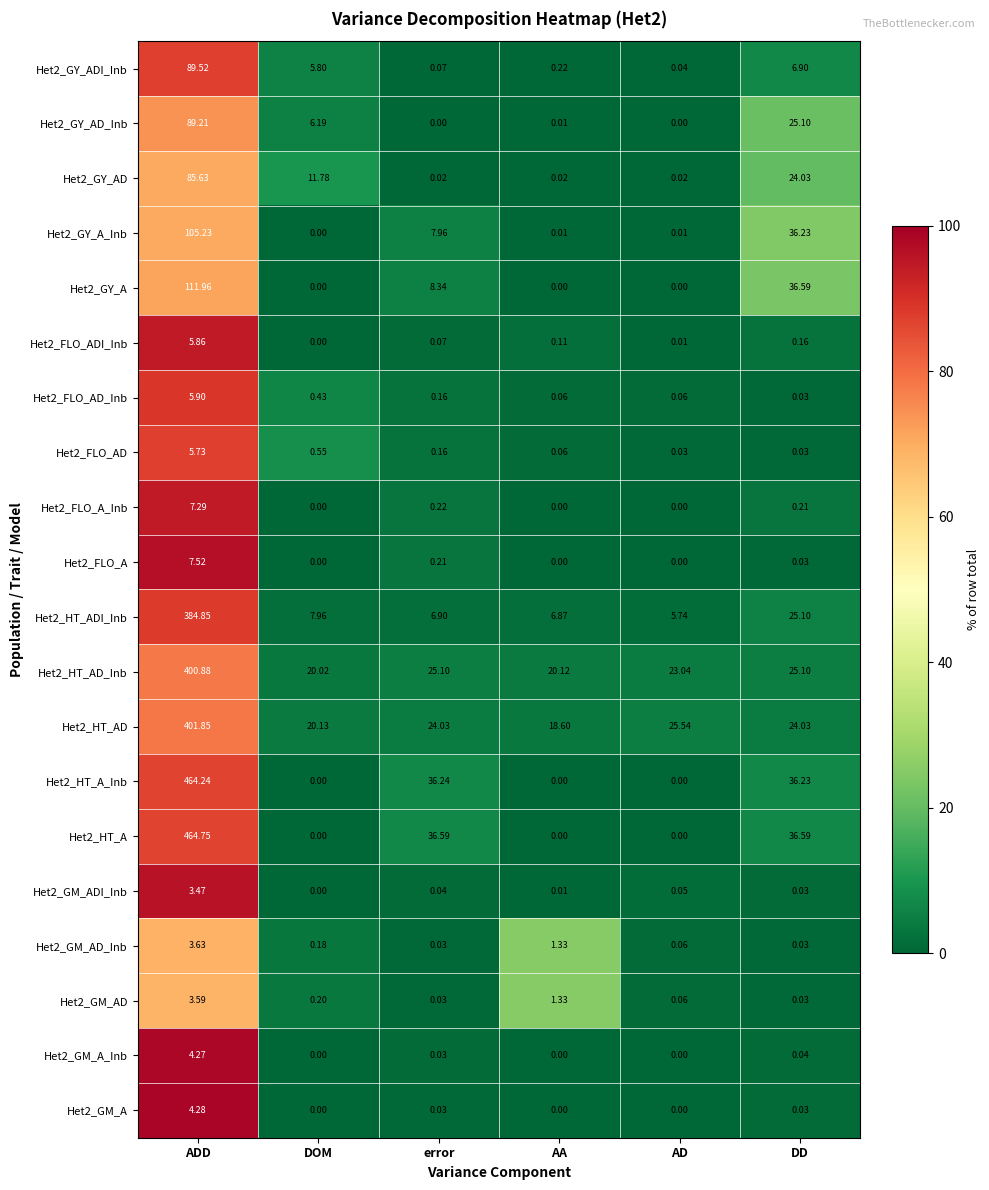

At how many categories does at least one series exceed 85?

1